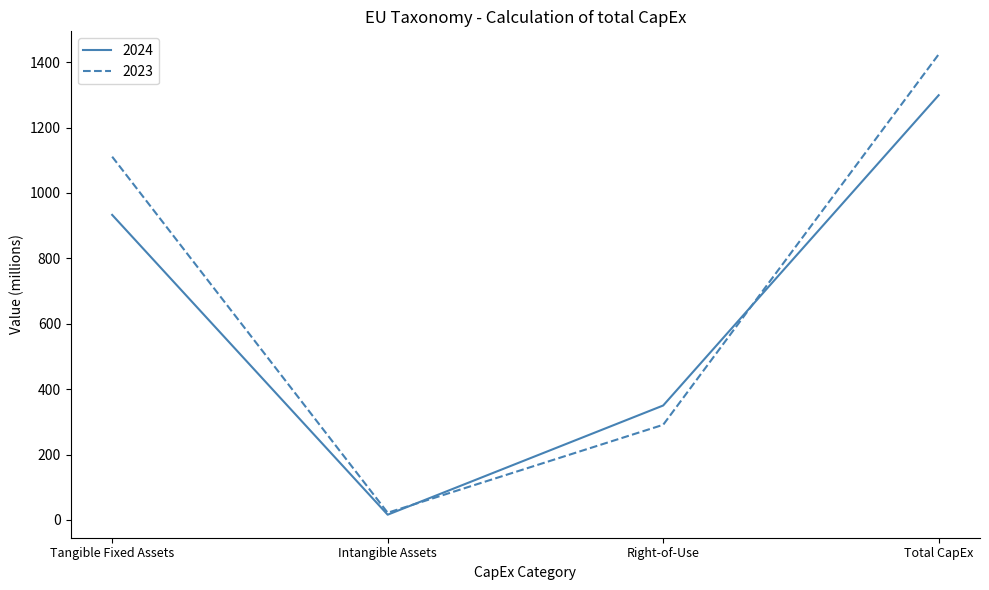

Which series has the widest spread of values?

2023